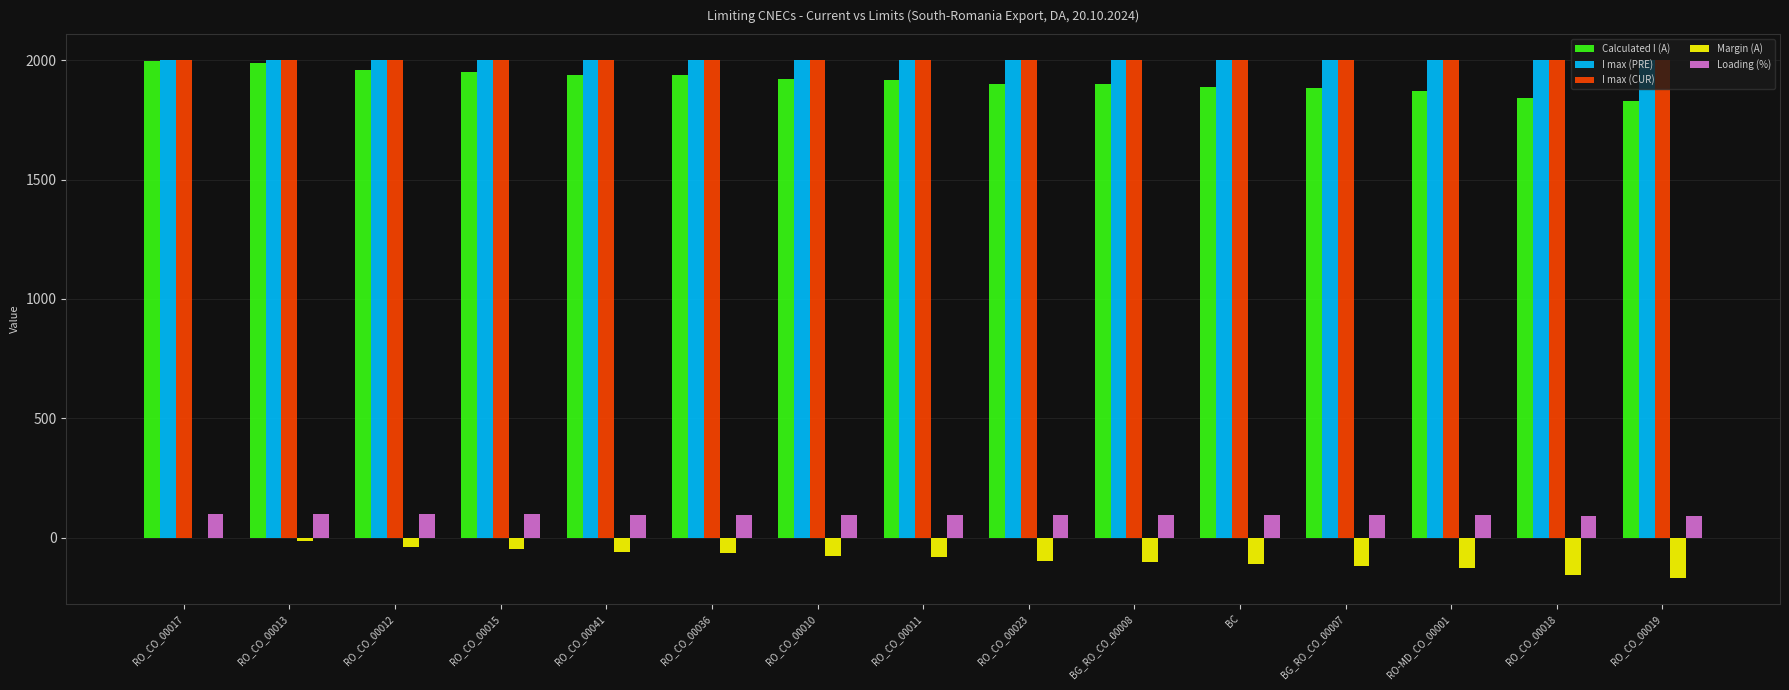

What is the sum of all Calculated I (A) values?

28735